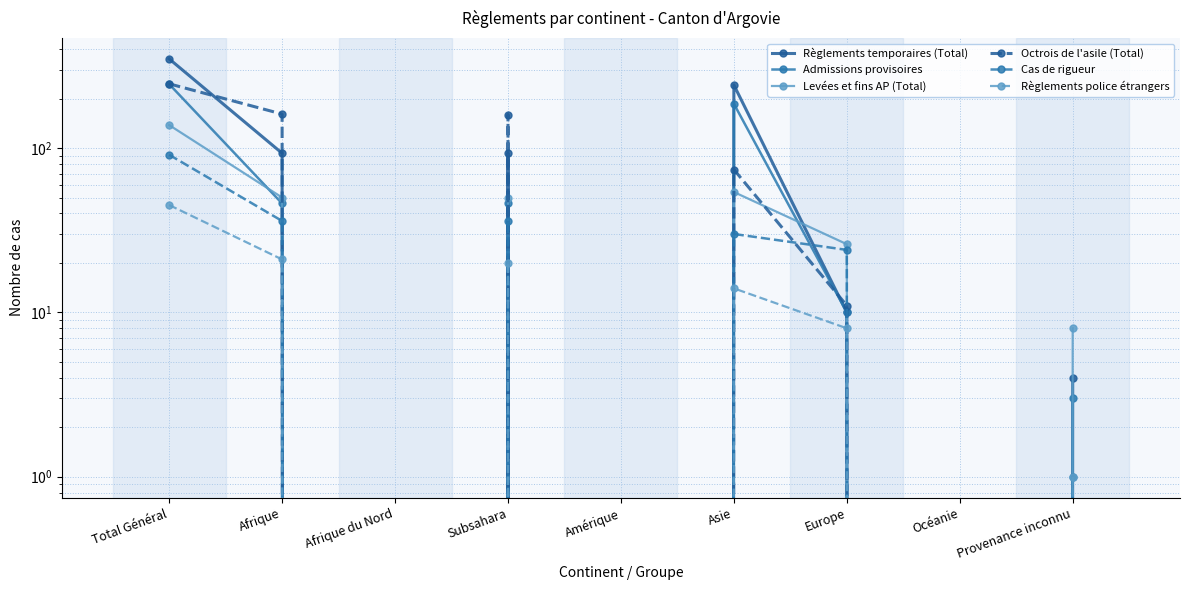

The Règlements temporaires (Total) series shows 242 at Asie. True or false?

True